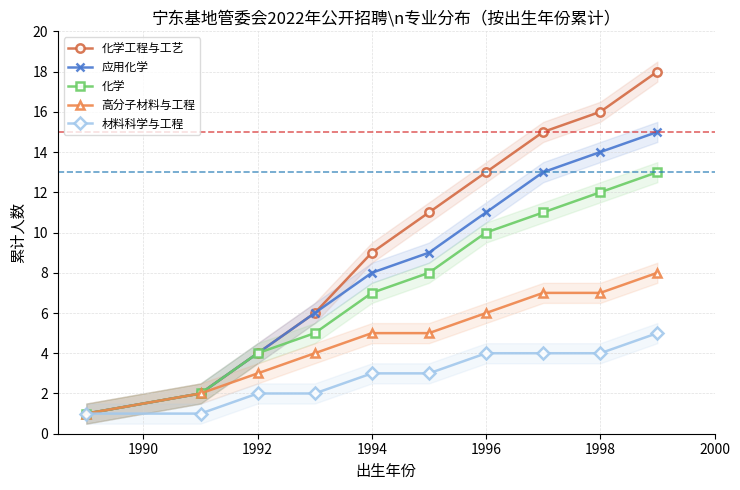

True or false: 高分子材料与工程 and 化学 cross at least once.

False